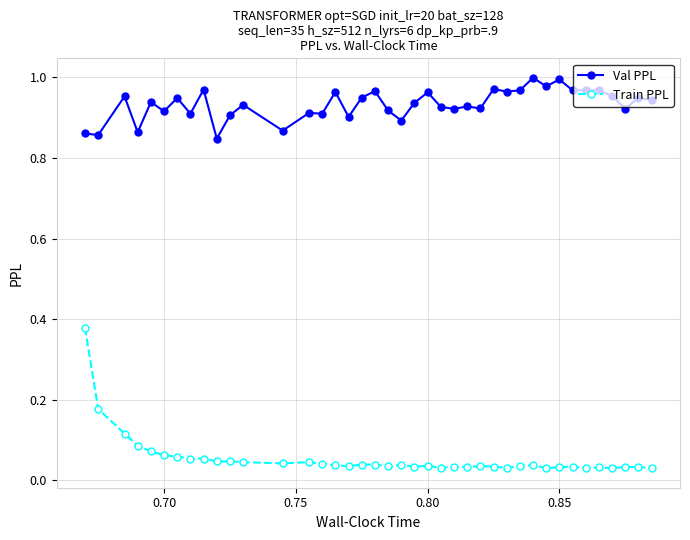

How many lines are shown in the chart?

2